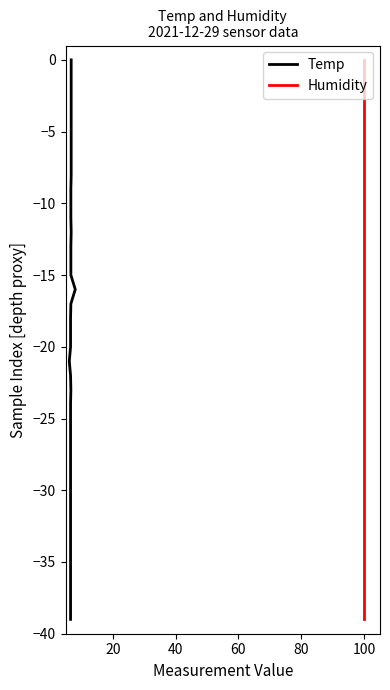

Which series changed the most between 23 and 31?

Temp